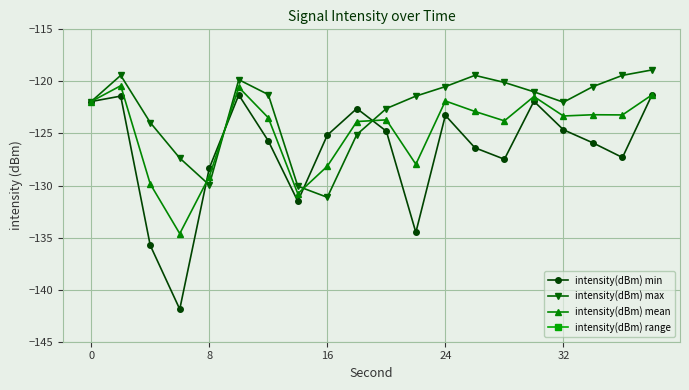

After their last crossing, which series has the higher values: intensity(dBm) mean or intensity(dBm) max?

intensity(dBm) max